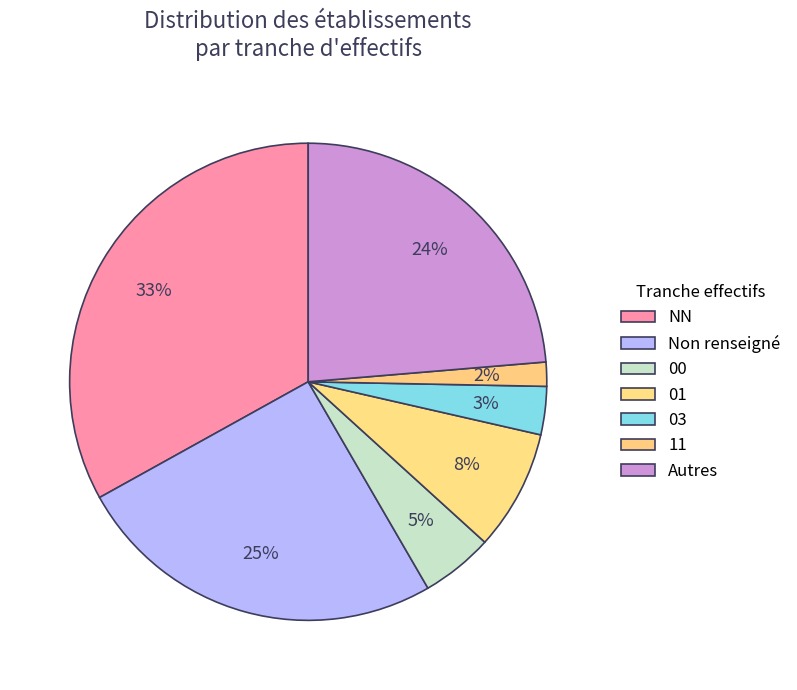

Count the number of slices in the pie.

7